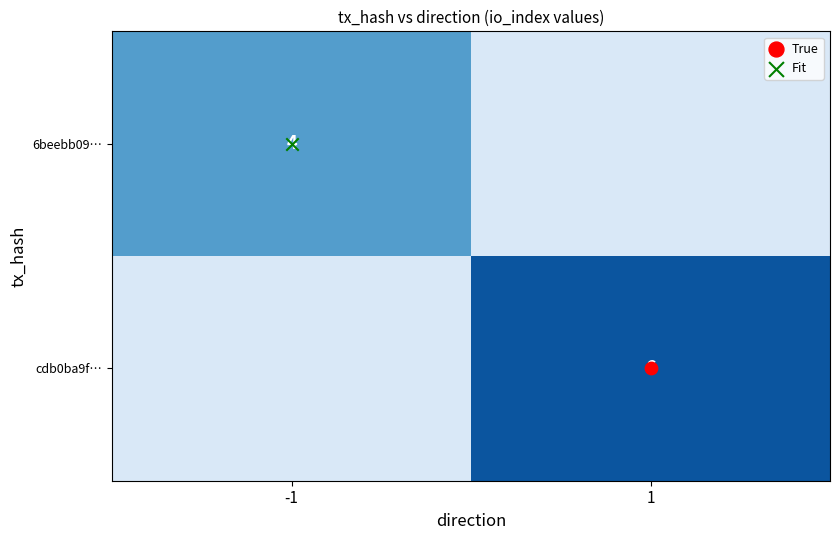

Is the value of 6beebb09… at -1 greater than the value of cdb0ba9f… at 1?

No